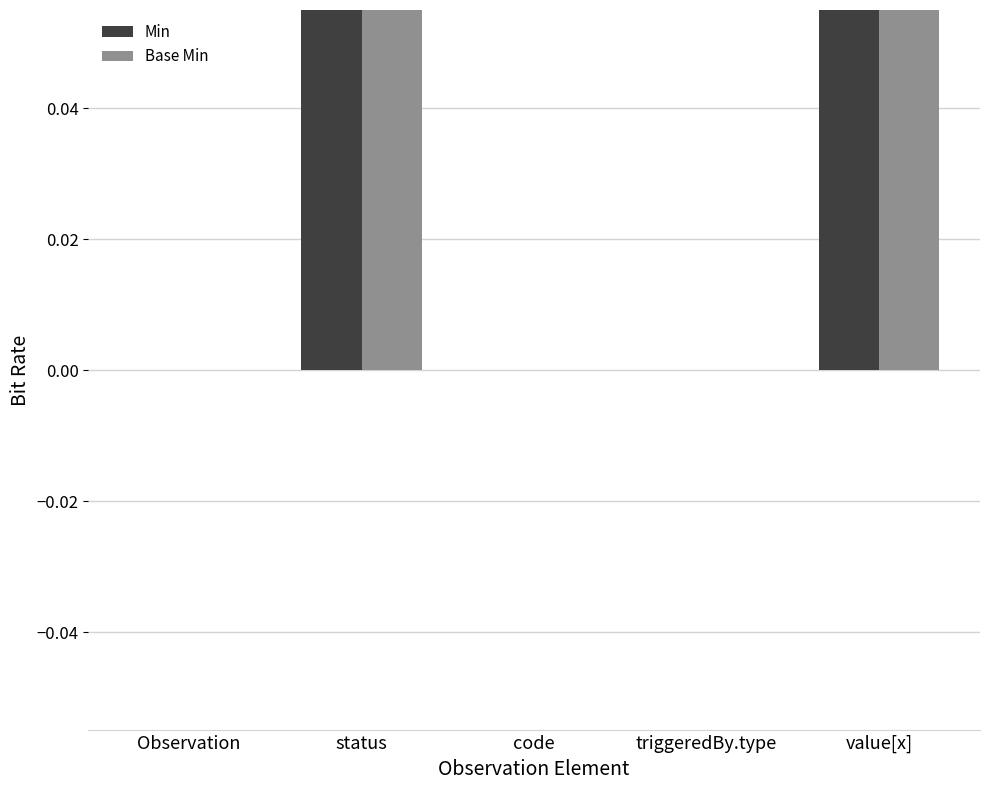

Where is Base Min nearest to the value 0?

Observation